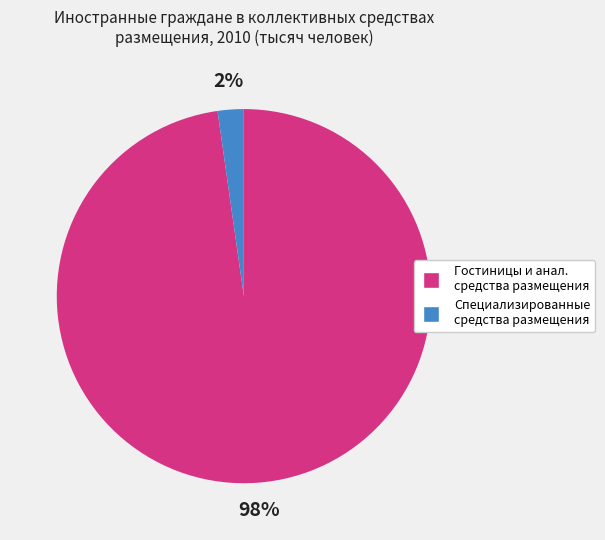

How many segments does this pie chart have?

2